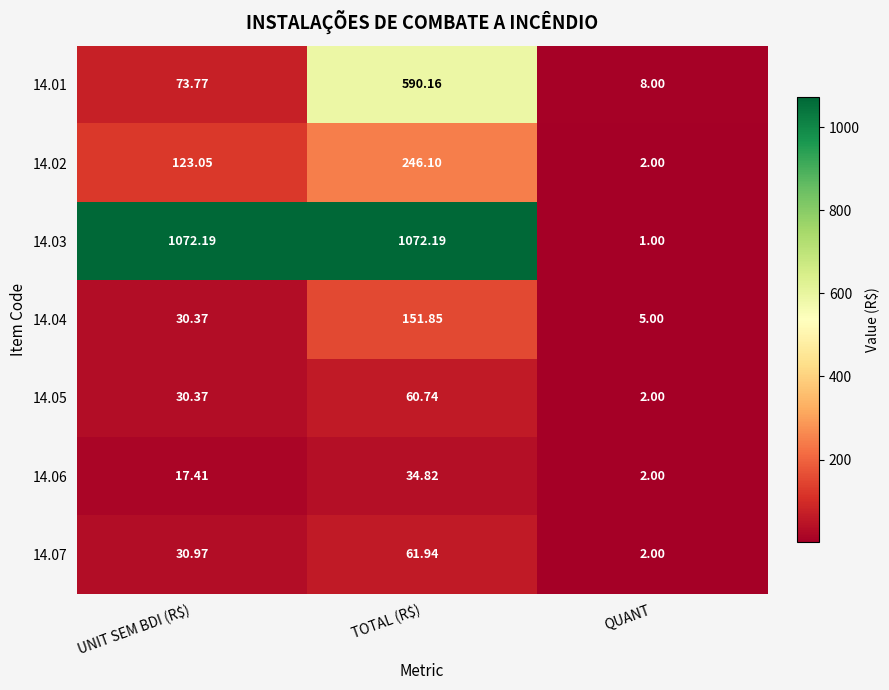

Which series has the widest spread of values?

14.03